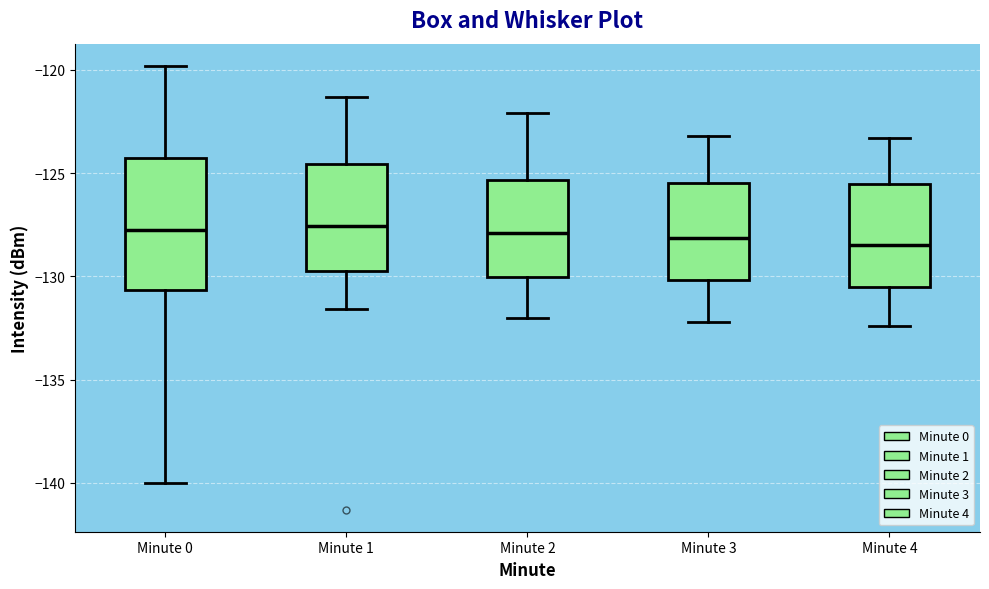

Where does the upper whisker of the box for Minute 2 end on the y-axis? The values are not printed on the chart, so give them approximately, as read against the axis.

-122.0